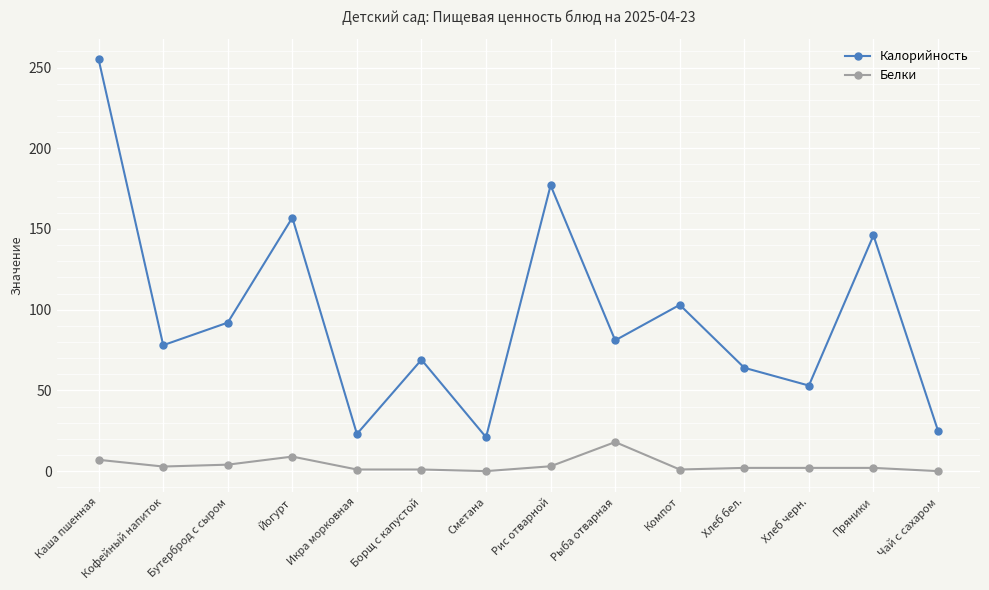

What is the difference between the second highest and minimum values in the Белки series?

9.0